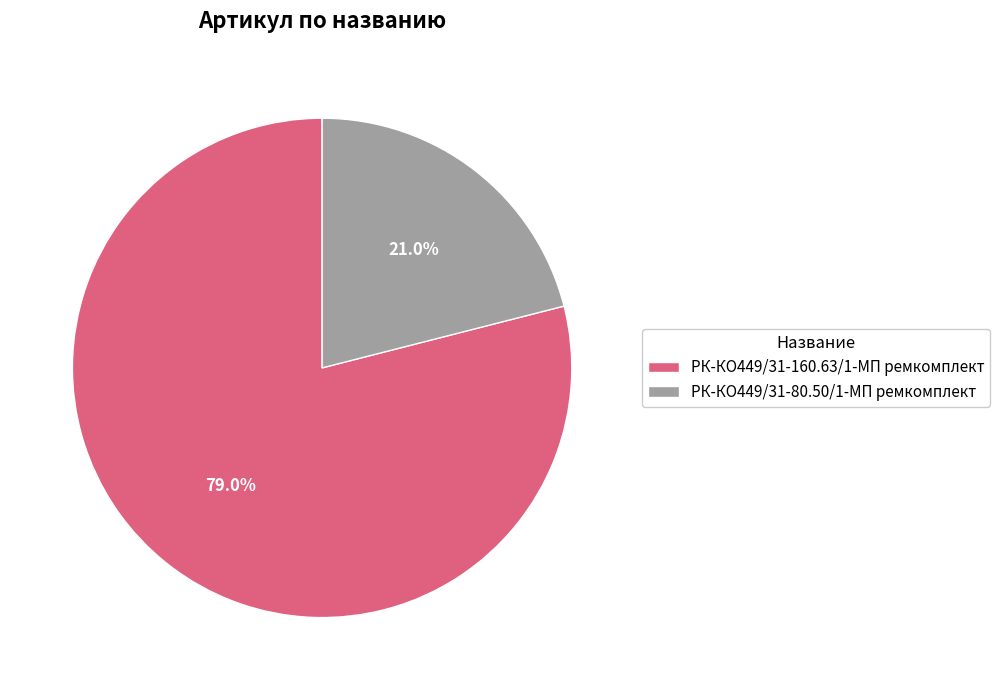

Rank the categories by value from highest to lowest.

РК-КО449/31-160.63/1-МП ремкомплект, РК-КО449/31-80.50/1-МП ремкомплект